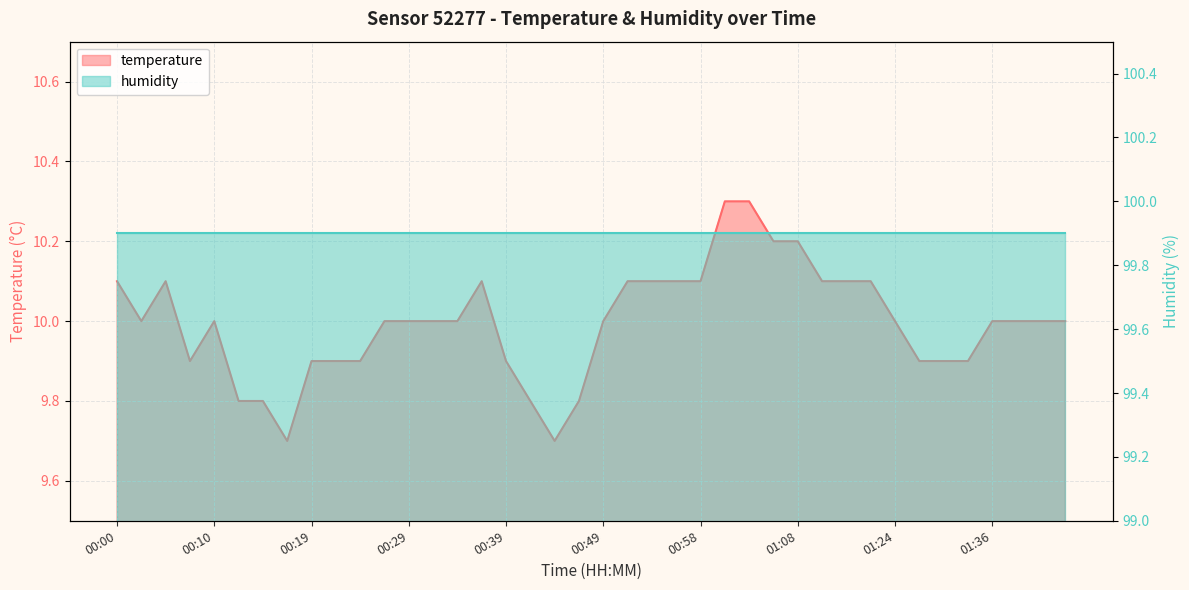

What is the label of the 24th point from the right?

00:39